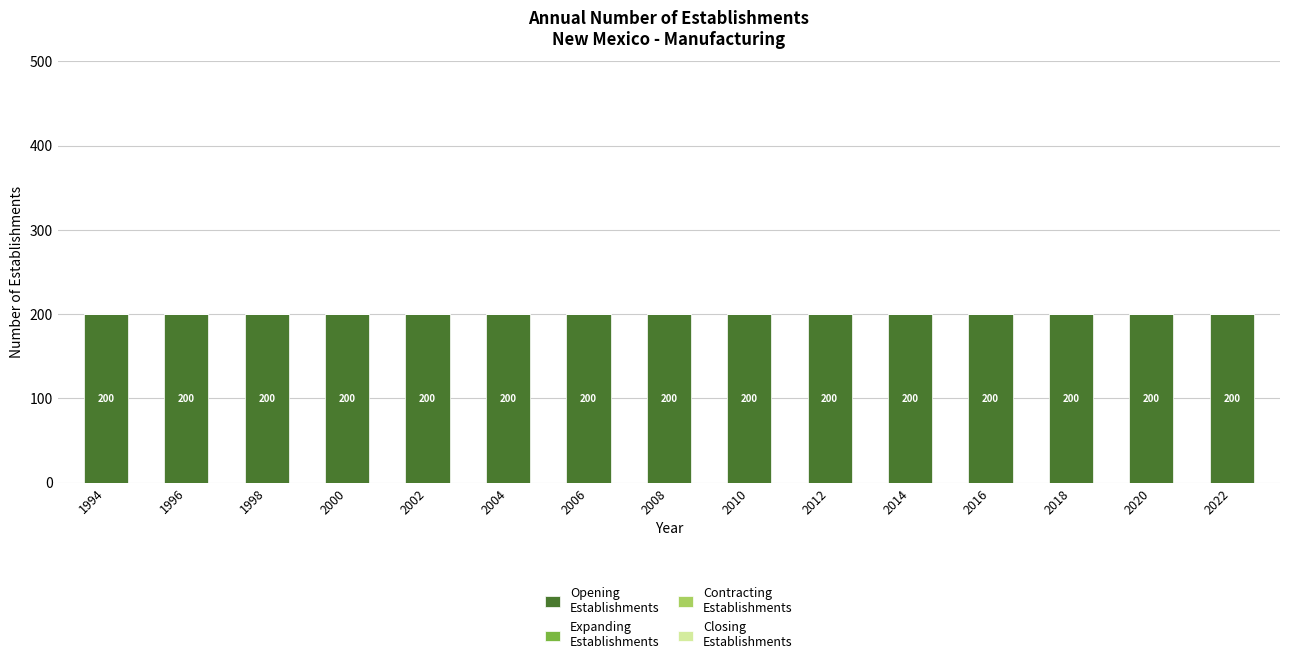

At how many categories does at least one series exceed 16?

15